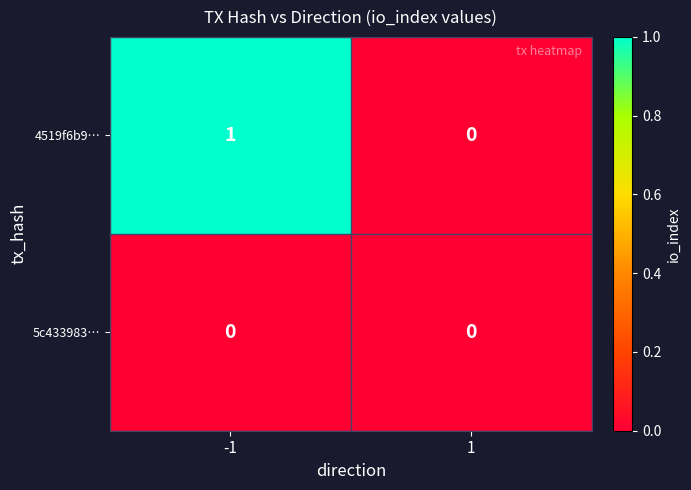

Reading left to right, what are all the values shown in this chart?

4519f6b9…: -1=1	1=0
5c433983…: -1=0	1=0